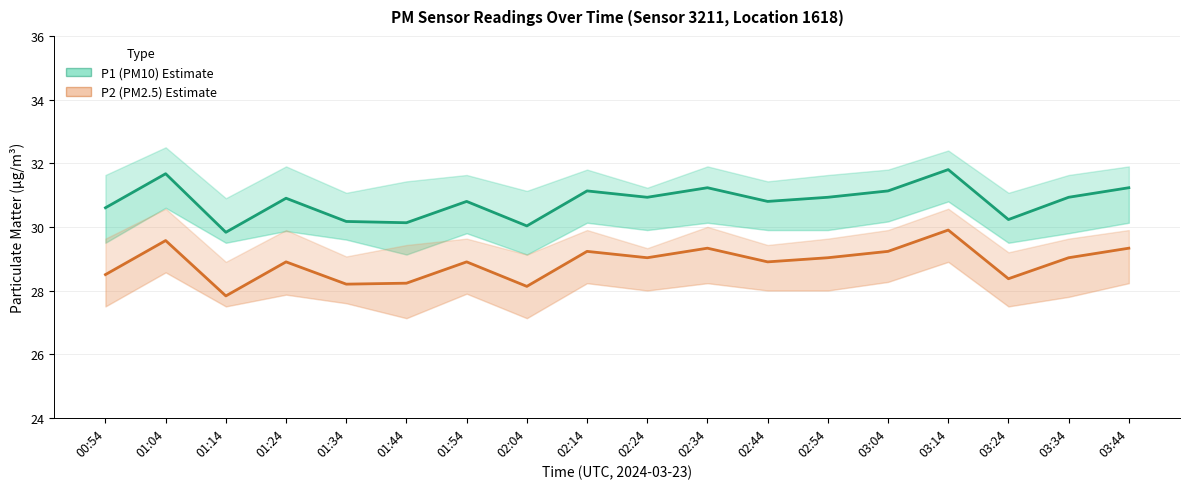

At how many categories does at least one series exceed 29?

18